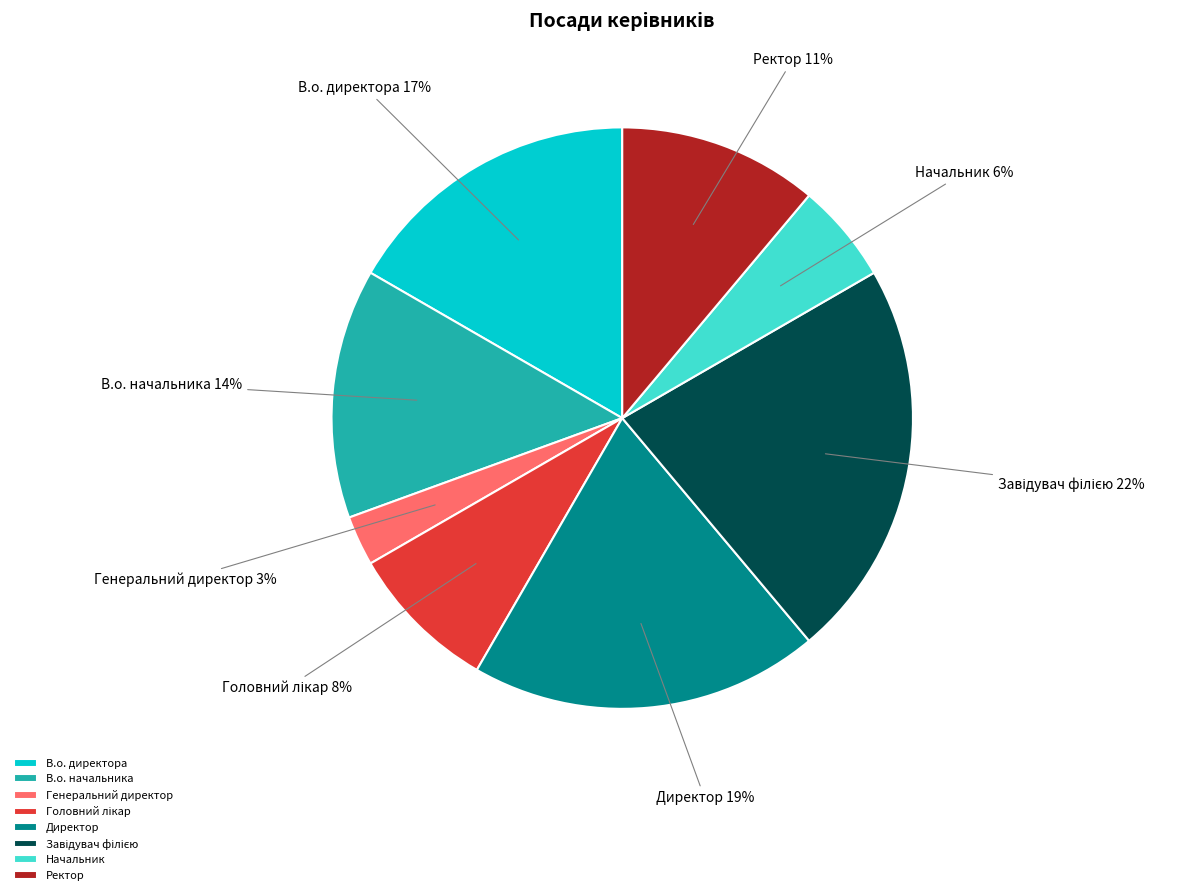

Is there any slice that represents more than half of the pie?

No